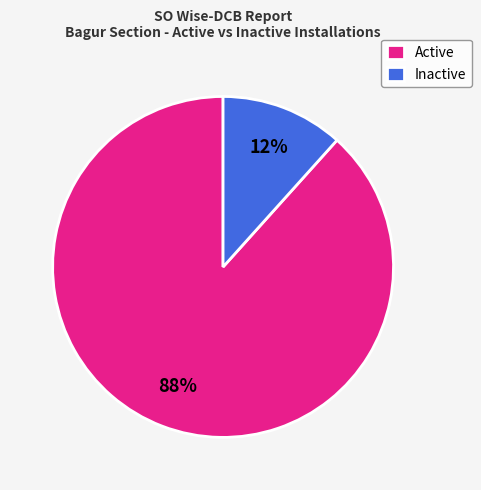

How many slices are in this pie chart?

2